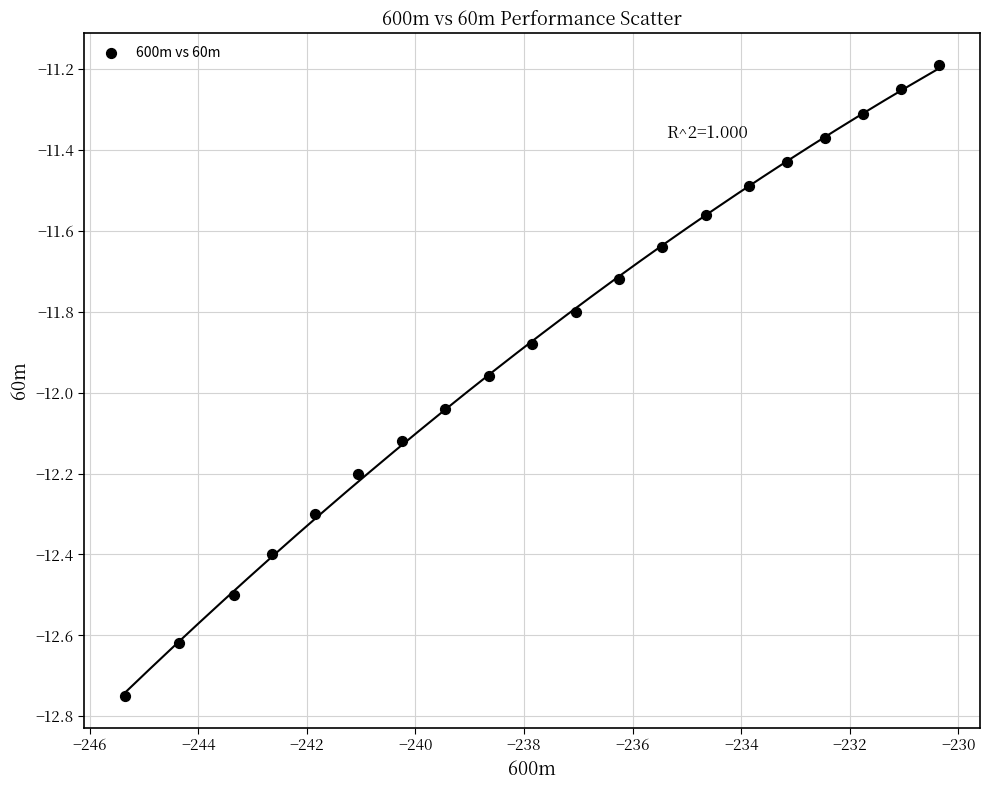

What is the range of Y values (max minus min)?

1.6